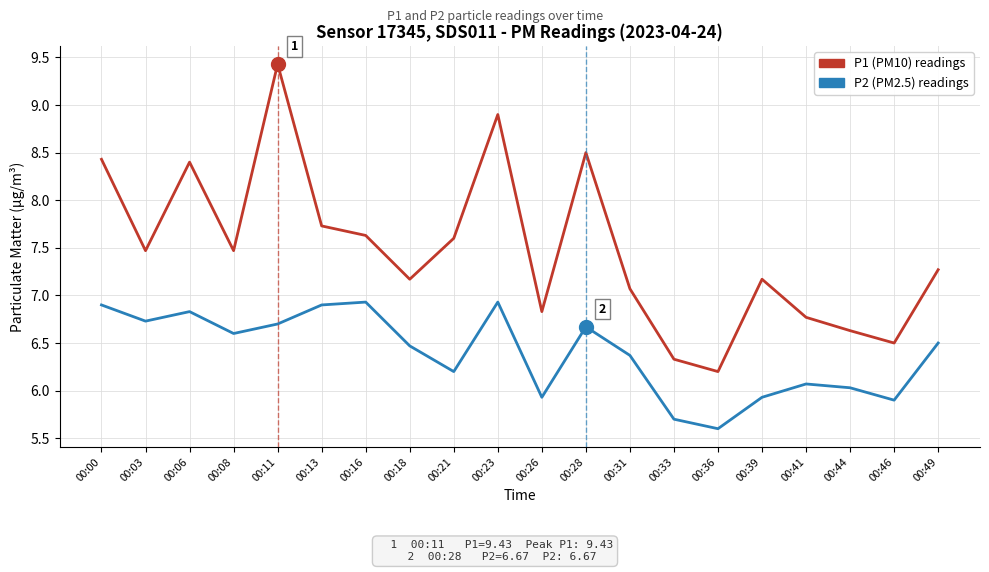

At which category does the chart reach its peak across all series?

00:11